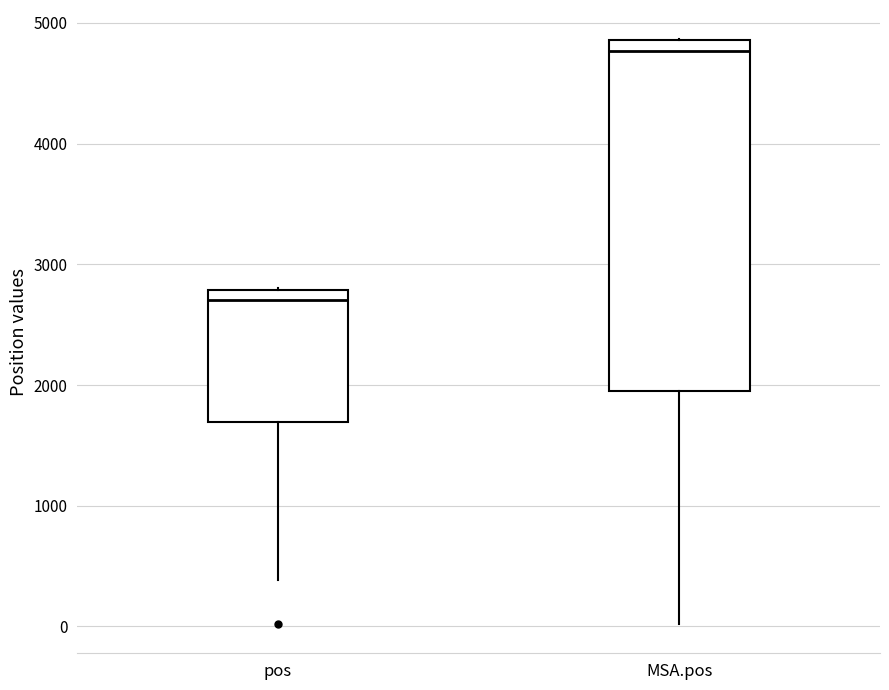

Reading left to right, read every box against the y-axis: the position of its median line, the range the box covers, and the ends of its whiskers. The values are not printed on the chart, so give them approximately, as read against the axis.

pos: median 2700, box 1700 to 2800, whiskers 400 to 2800
MSA.pos: median 4800, box 2000 to 4900, whiskers 0 to 4900